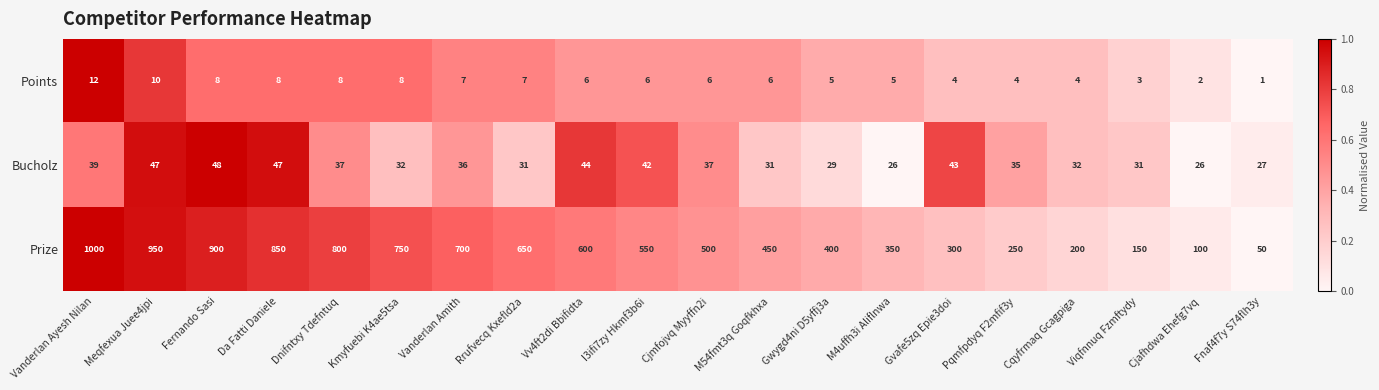

The Points series shows 10 at Fernando Sasi. True or false?

False